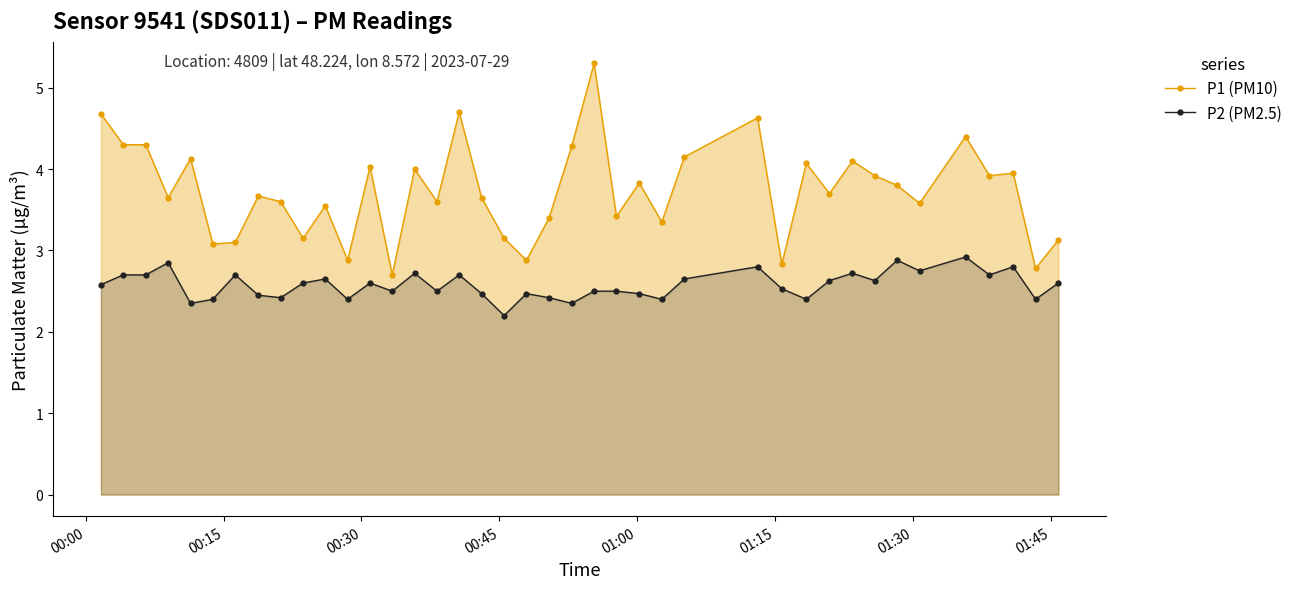

True or false: P1 (PM10) has more than 0 points higher than both neighbors.

True